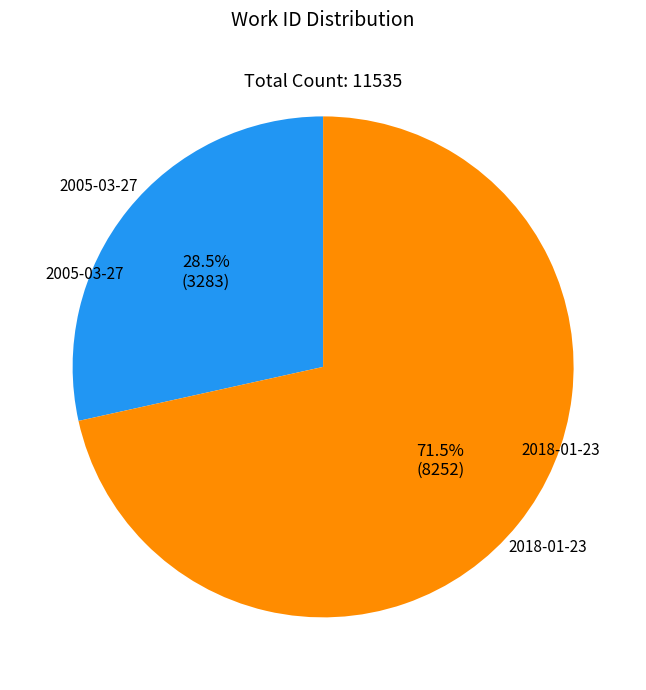

Does any single category account for the majority?

Yes